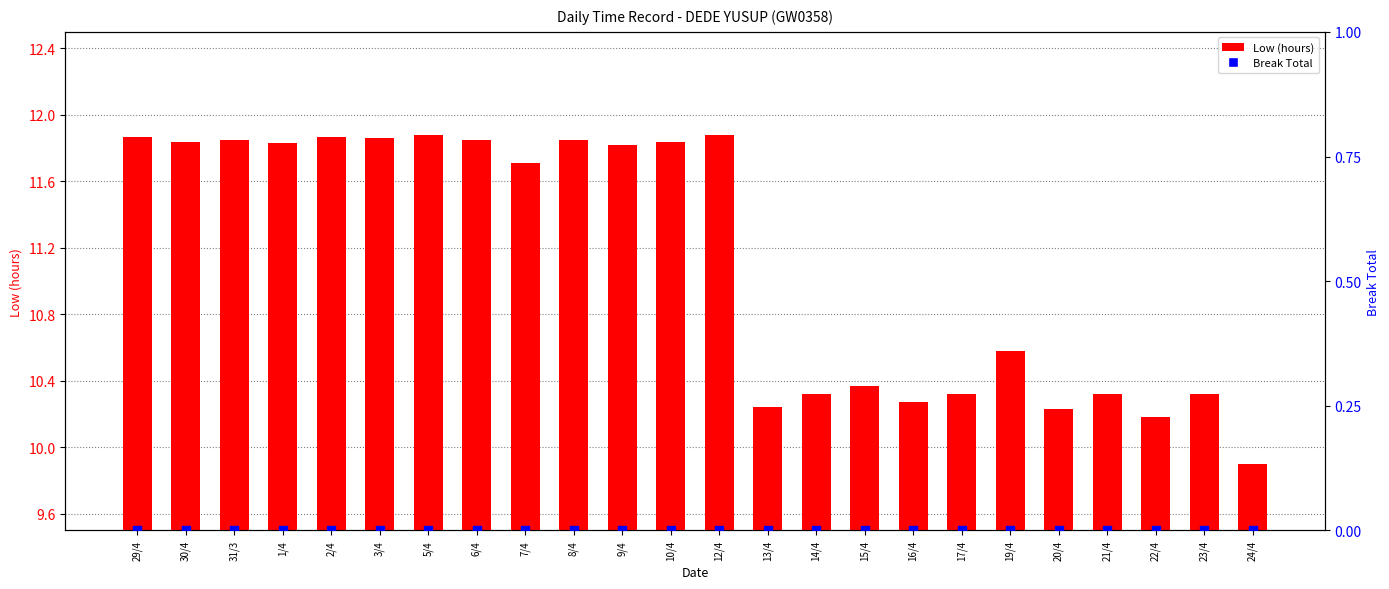

Which series has the widest spread of Y values?

Low (hours)